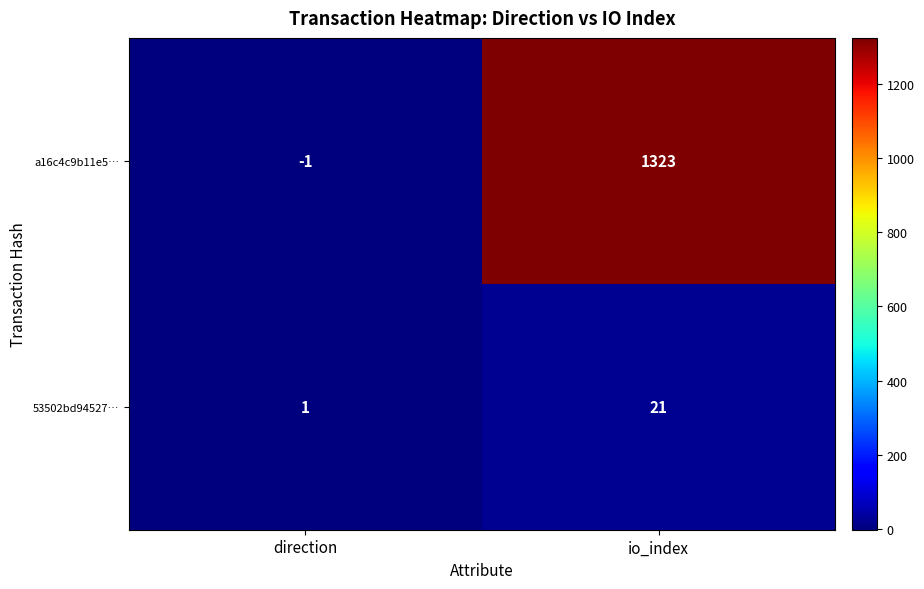

How many data points does each series have?

2